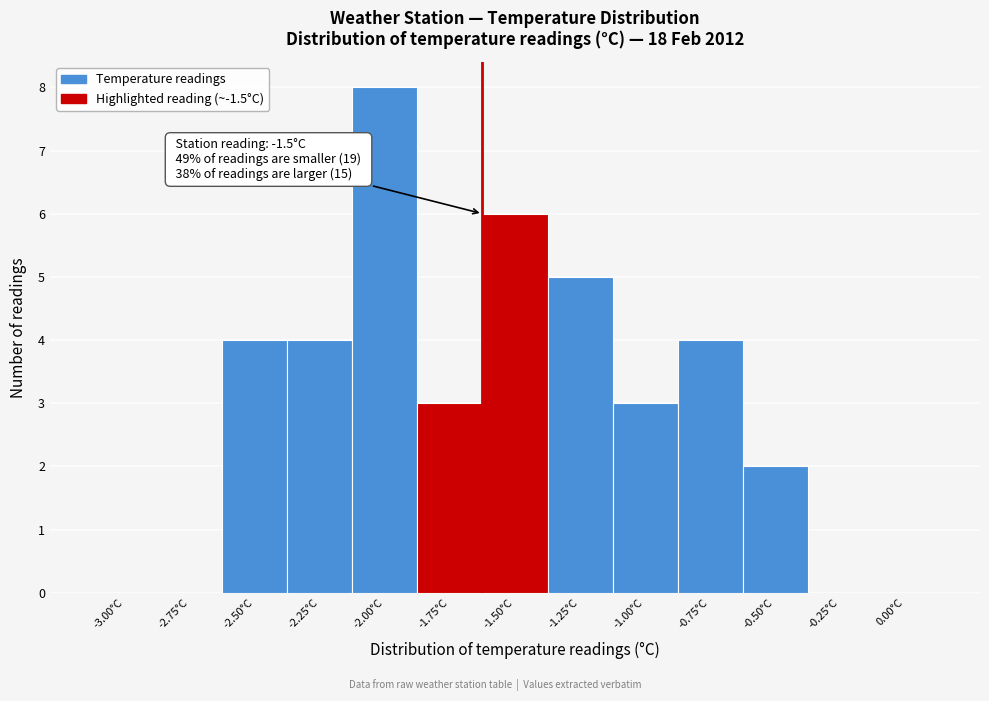

Reading left to right, transcribe all the data shown in this chart.

-3.00°C=0	-2.75°C=0	-2.50°C=4	-2.25°C=4	-2.00°C=8	-1.75°C=3	-1.50°C=6	-1.25°C=5	-1.00°C=3	-0.75°C=4	-0.50°C=2	-0.25°C=0	0.00°C=0